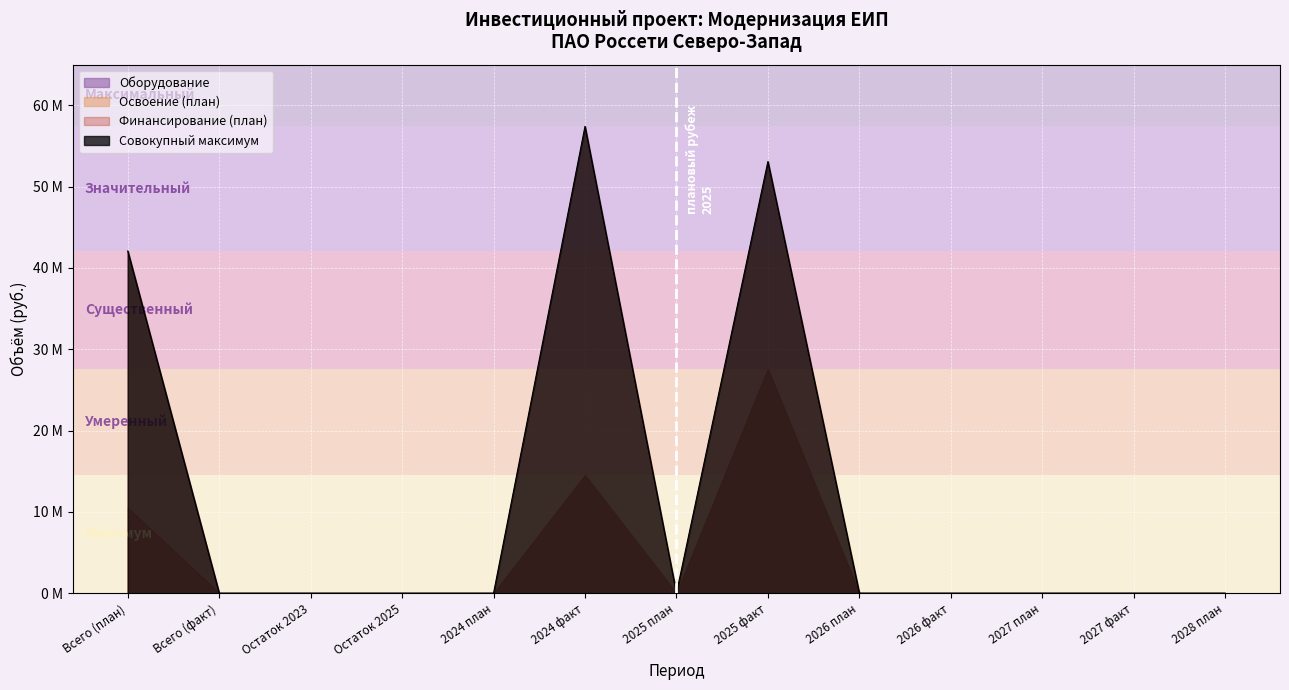

Reading left to right, what are all the values shown in this chart?

Финансирование (план): Всего (план)=10502223	Всего (факт)=0	Остаток 2023=0	Остаток 2025=0	2024 план=0	2024 факт=57415062	2025 план=0	2025 факт=53087161	2026 план=0	2026 факт=0	2027 план=0	2027 факт=0	2028 план=0
Освоение (план): Всего (план)=42085186	Всего (факт)=0	Остаток 2023=0	Остаток 2025=0	2024 план=0	2024 факт=14512552	2025 план=0	2025 факт=27572634	2026 план=0	2026 факт=0	2027 план=0	2027 факт=0	2028 план=0
Оборудование: Всего (план)=42085186	Всего (факт)=0	Остаток 2023=0	Остаток 2025=0	2024 план=0	2024 факт=14512552	2025 план=0	2025 факт=27572634	2026 план=0	2026 факт=0	2027 план=0	2027 факт=0	2028 план=0